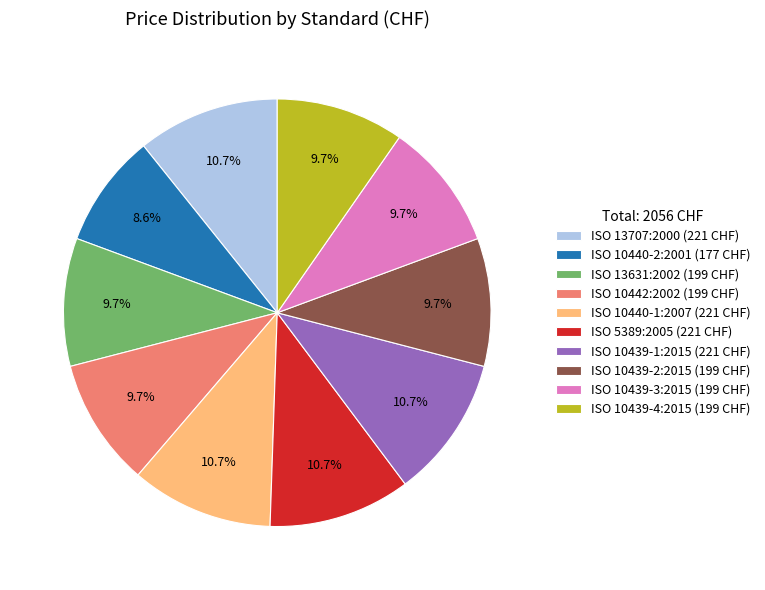

To the nearest percent, what percentage of the pie is ISO 10439-3:2015?

10%